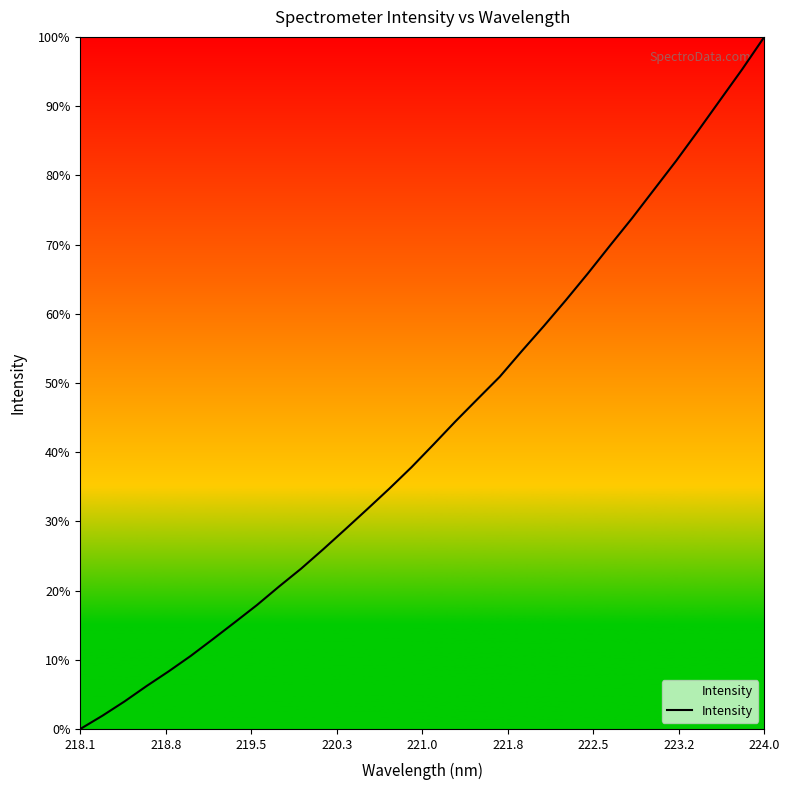

Is this an area chart (filled region under the line)?

Yes